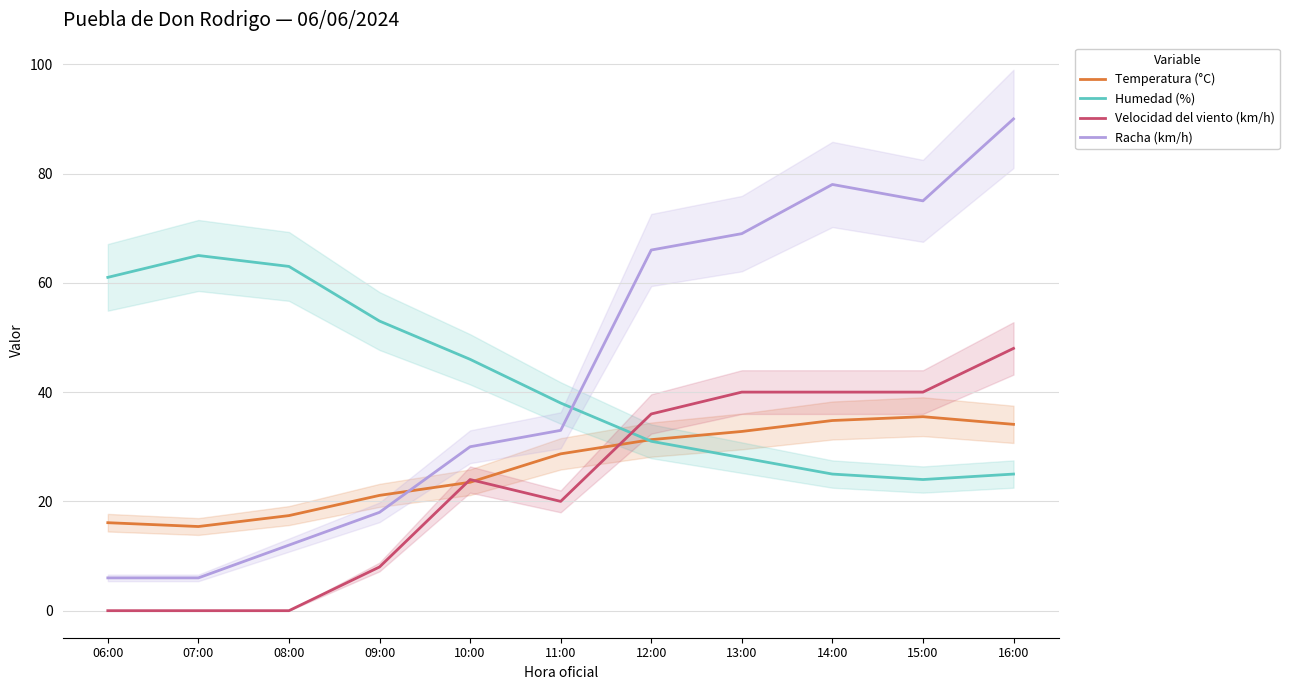

True or false: Racha (km/h) and Humedad (%) intersect in this chart.

True